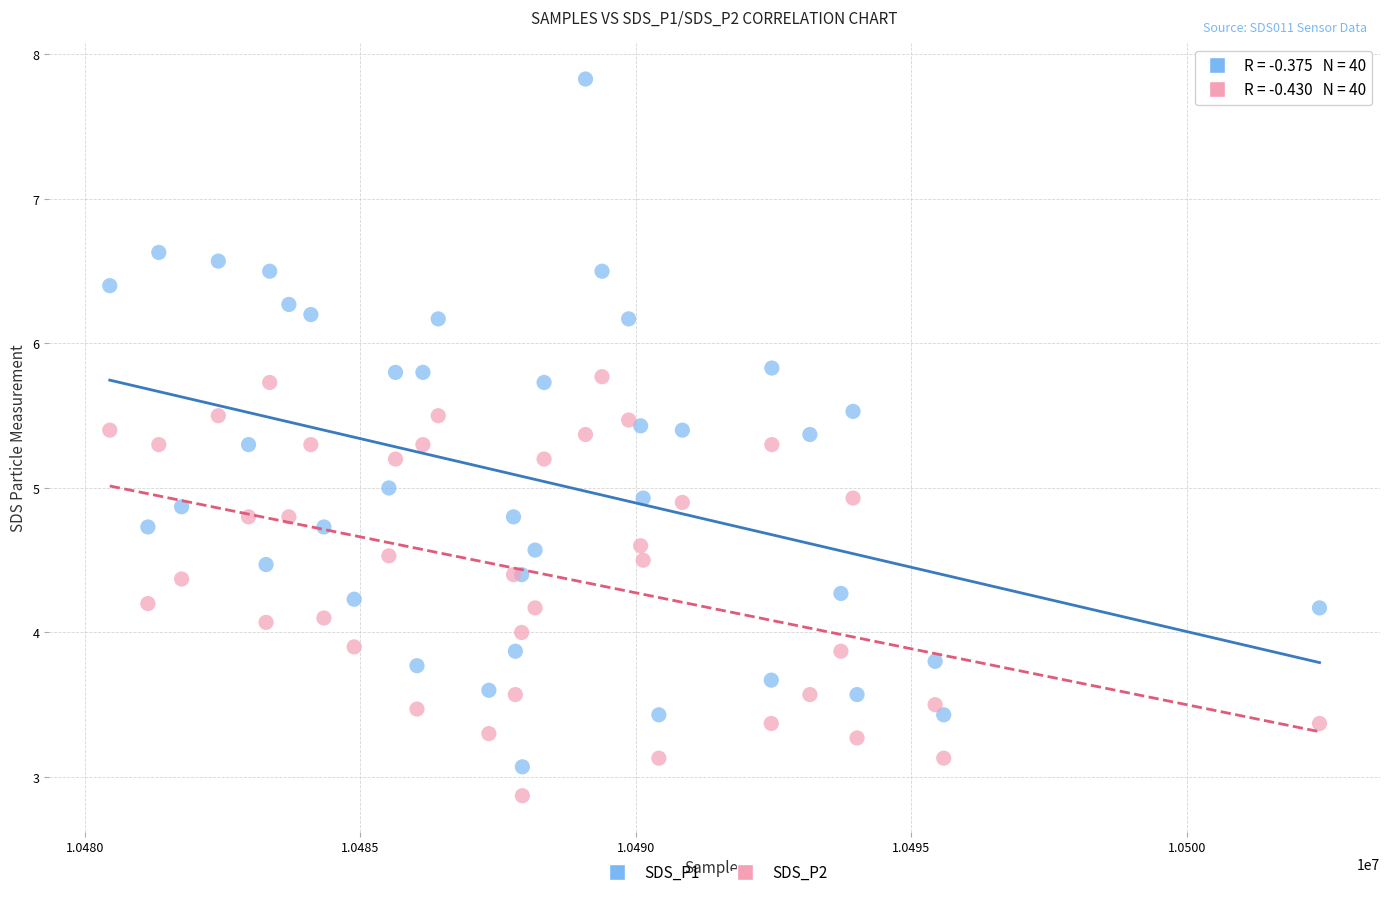

Which series contains the highest Y value?

SDS_P1